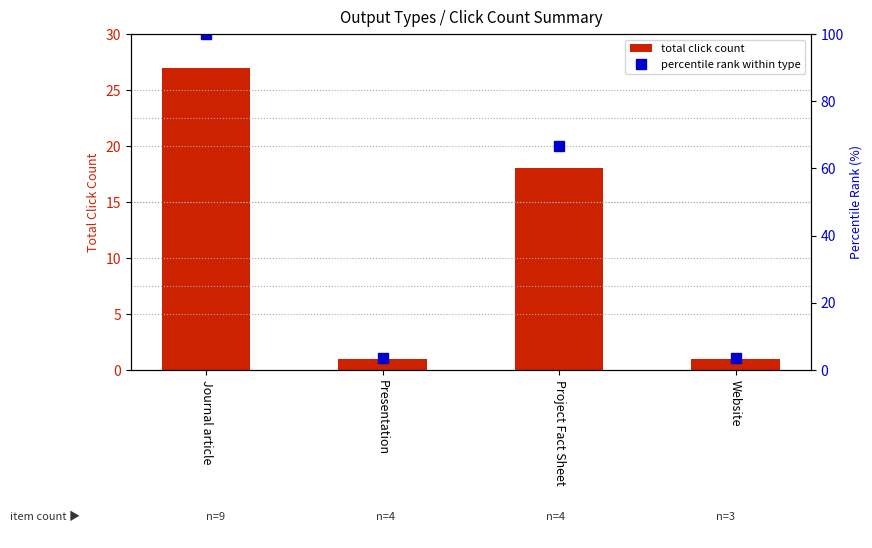

The percentile rank within type series shows 3.7 at Presentation. True or false?

True